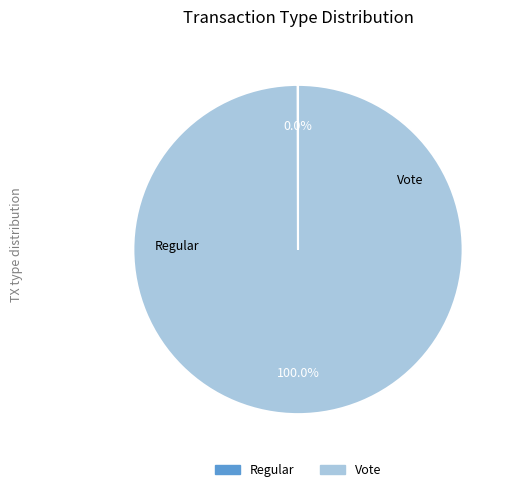

Which slice is the largest?

Vote